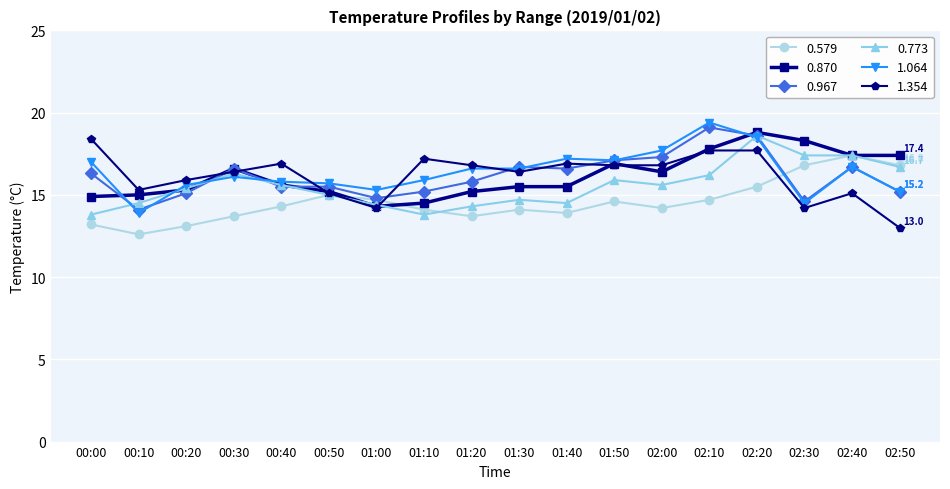

At which category does 1.064 reach its first local valley?

00:10